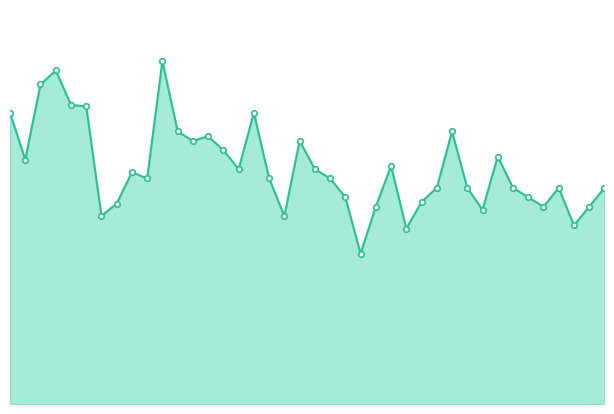

Which has a higher value, 31 or 28?

28